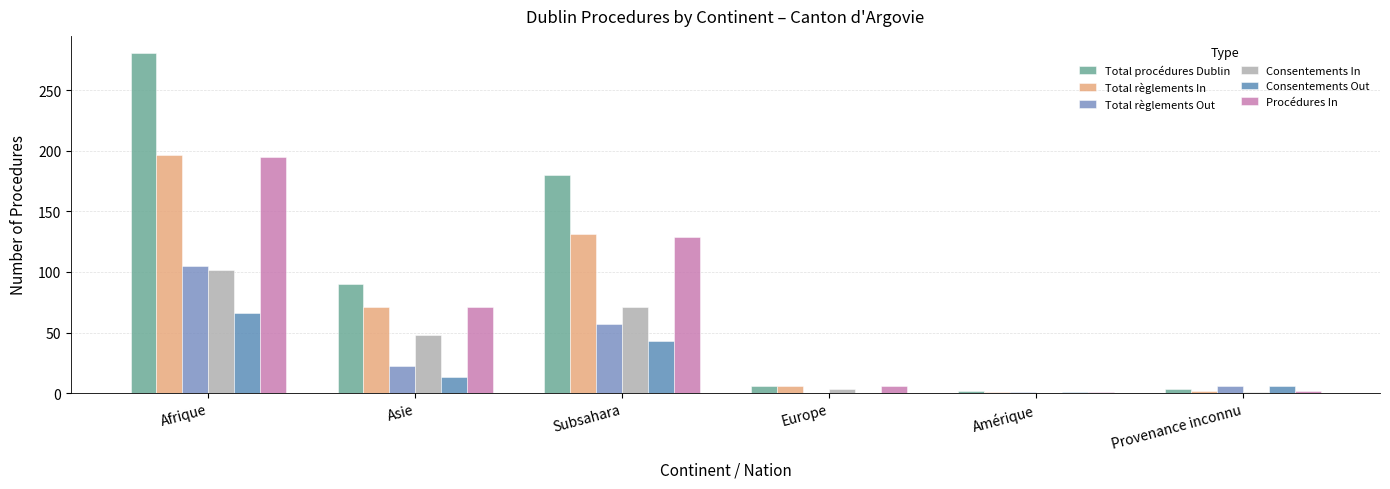

Where does the Consentements Out series first go above 13?

Afrique